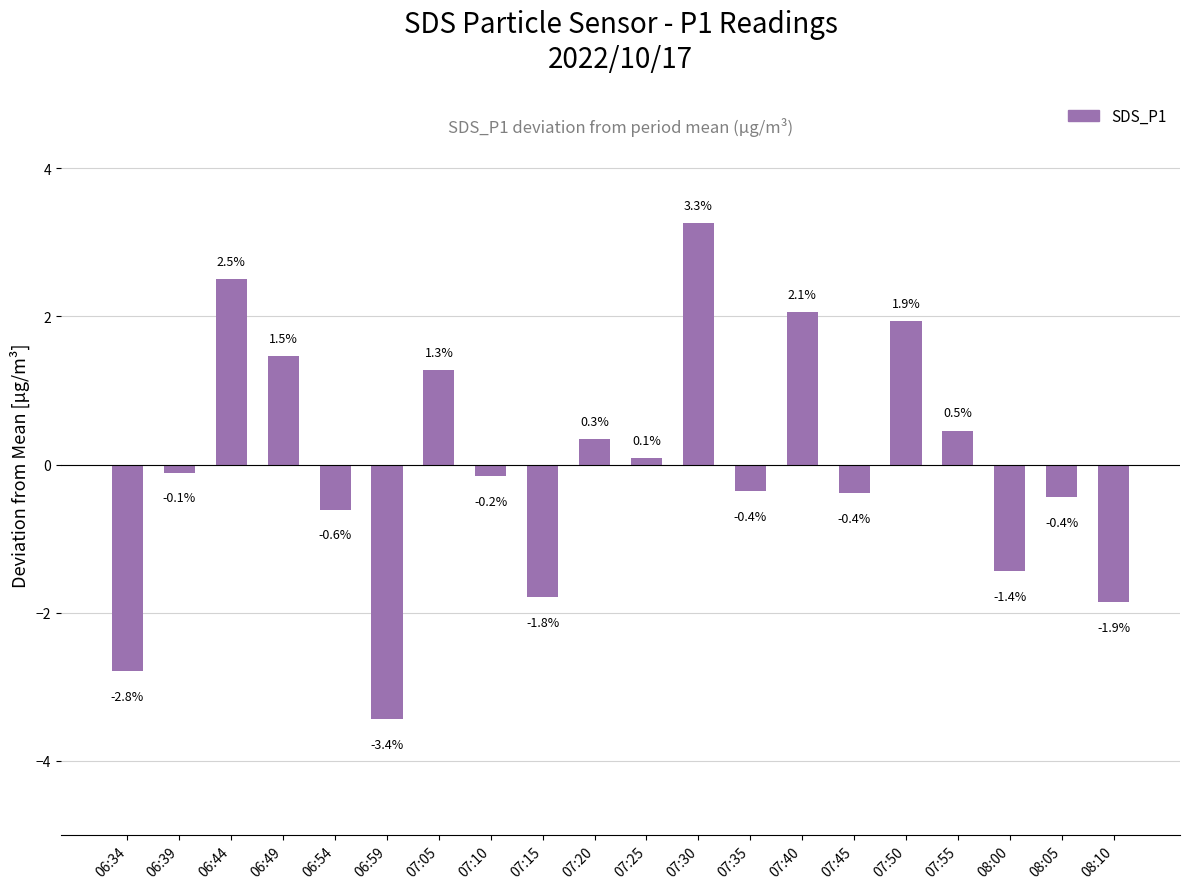

What is the label of the 19th bar from the left?

08:05